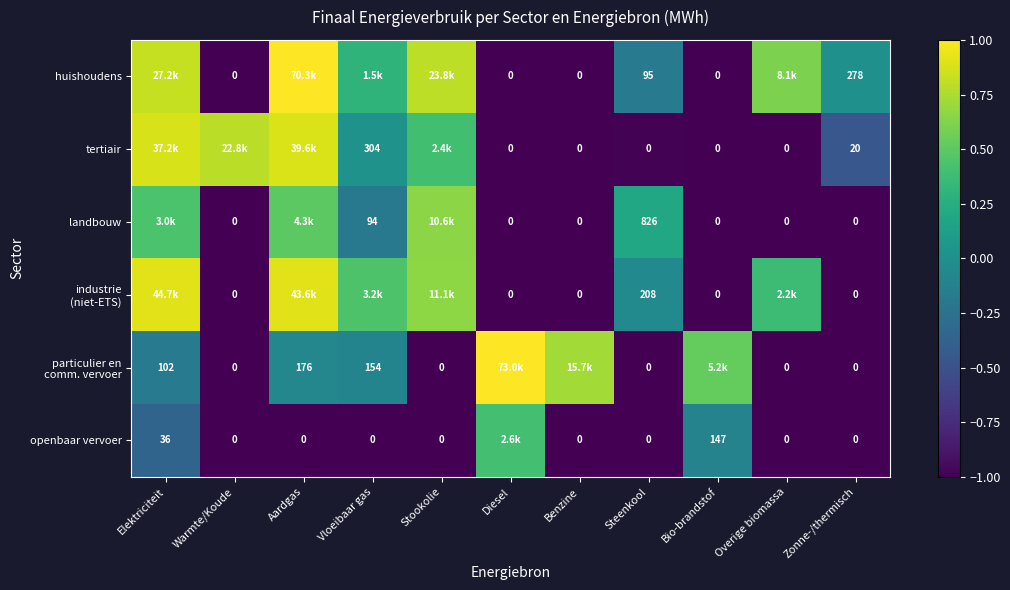

Is the value of openbaar vervoer at Zonne-/thermisch greater than the value of landbouw at Steenkool?

No